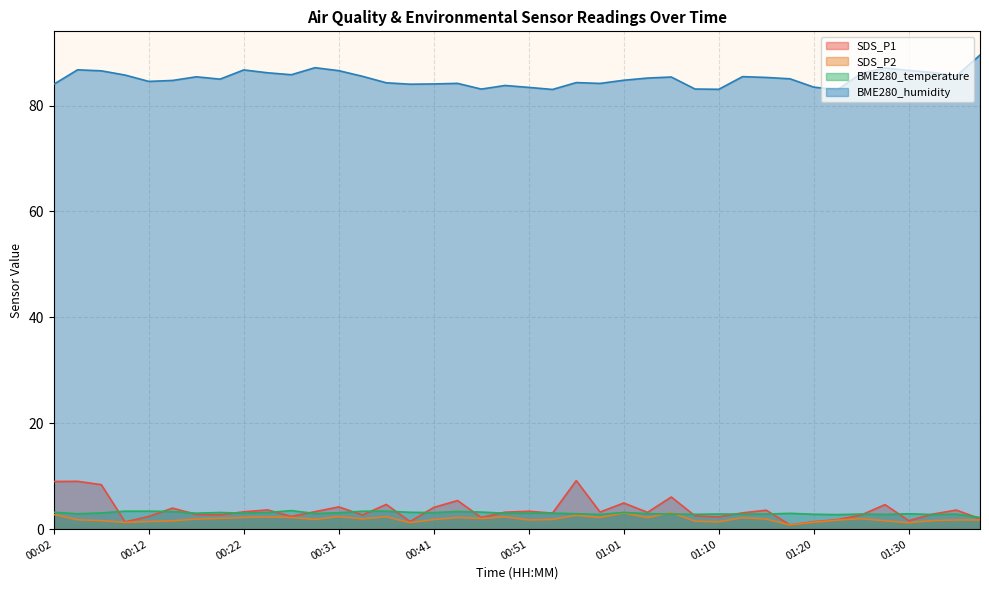

Reading left to right, what are all the values shown in this chart?

SDS_P1: 9.0	9.0	8.4	1.4	2.4	4.0	2.8	2.7	3.3	3.6	2.4	3.3	4.2	2.7	4.7	1.4	4.1	5.4	2.2	3.2	3.4	3.0	9.2	3.2	4.9	3.2	6.1	2.5	2.3	3.1	3.6	0.8	1.4	1.8	2.7	4.6	1.6	2.8	3.6	2.0
SDS_P2: 2.8	1.8	1.6	1.3	1.4	1.6	1.9	2.0	2.2	2.3	2.2	1.8	2.4	1.9	2.3	1.2	1.8	2.2	2.0	2.3	1.7	1.8	2.6	2.2	3.1	2.2	3.1	1.5	1.4	2.2	1.9	0.8	1.3	1.7	2.0	1.6	1.2	1.6	1.7	1.7
BME280_temperature: 3.2	2.9	3.1	3.4	3.4	3.3	3.0	3.1	3.0	3.1	3.5	3.0	3.1	3.4	3.4	3.2	3.1	3.3	3.2	3.0	3.0	3.0	2.9	2.8	3.1	2.9	2.8	2.8	2.9	2.8	2.8	3.0	2.8	2.7	2.9	2.8	2.9	2.8	2.8	2.2
BME280_humidity: 84.0	86.8	86.6	85.8	84.6	84.8	85.4	85.0	86.7	86.2	85.8	87.2	86.6	85.5	84.3	84.0	84.1	84.2	83.1	83.8	83.4	83.0	84.3	84.2	84.8	85.2	85.4	83.1	83.1	85.5	85.3	85.1	83.5	83.0	86.1	87.1	86.6	86.3	85.6	89.5